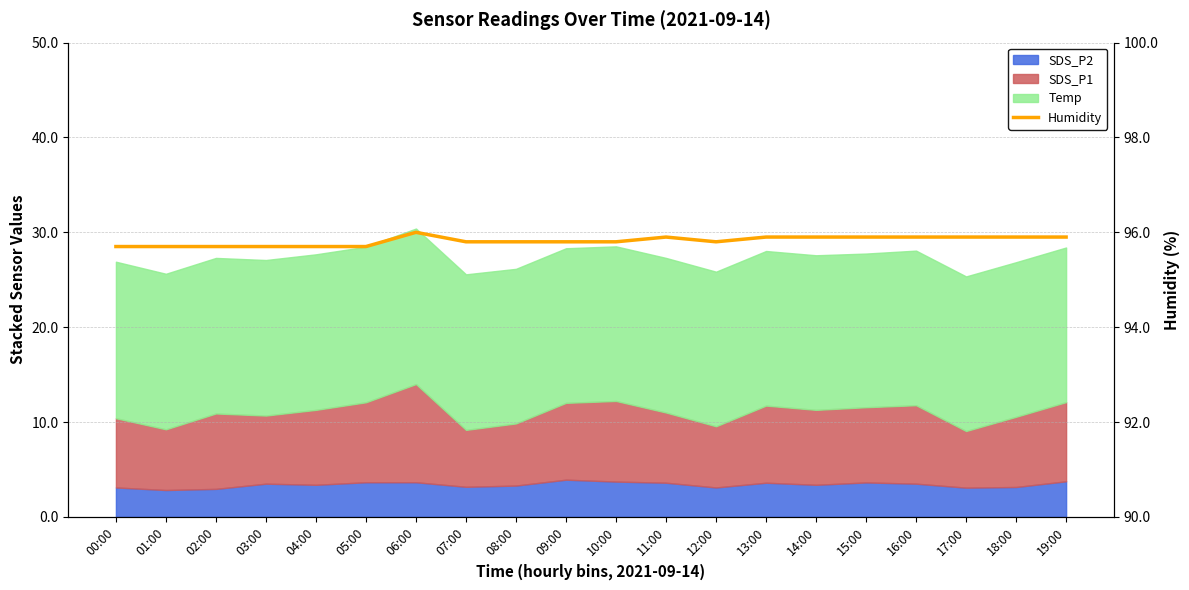

Reading left to right, extract all data points from this chart.

00:00=95.7	01:00=95.7	02:00=95.7	03:00=95.7	04:00=95.7	05:00=95.7	06:00=96.0	07:00=95.8	08:00=95.8	09:00=95.8	10:00=95.8	11:00=95.9	12:00=95.8	13:00=95.9	14:00=95.9	15:00=95.9	16:00=95.9	17:00=95.9	18:00=95.9	19:00=95.9